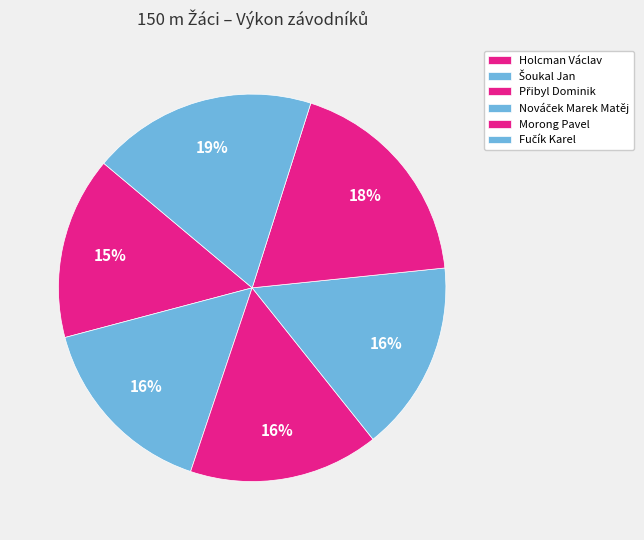

How many slices are in this pie chart?

6